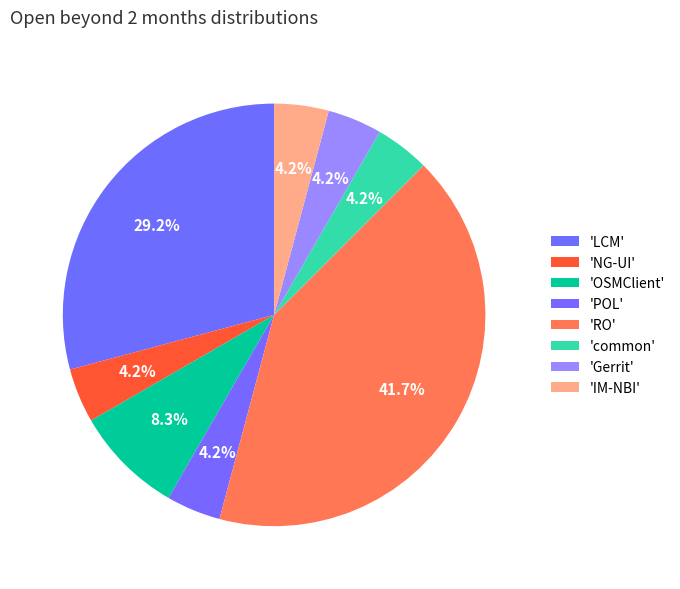

What is the largest slice in the pie chart?

RO